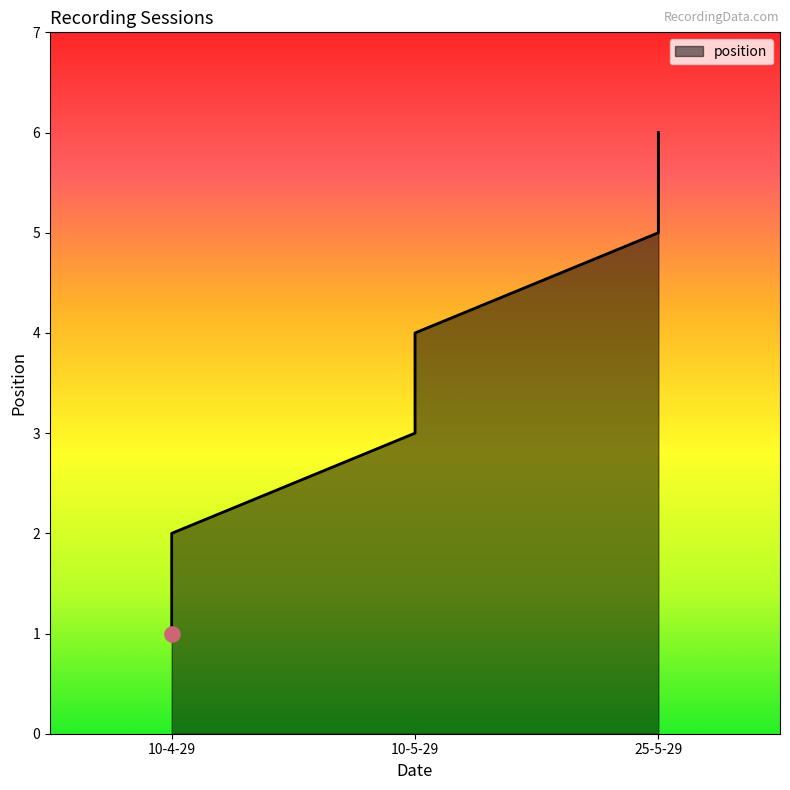

Approximately how many times larger is the value at 25-5-29 compared to 10-5-29?

1.2